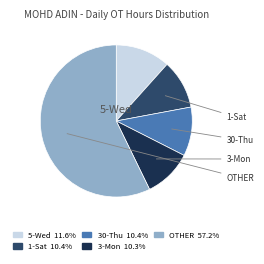

Does any single category account for the majority?

Yes